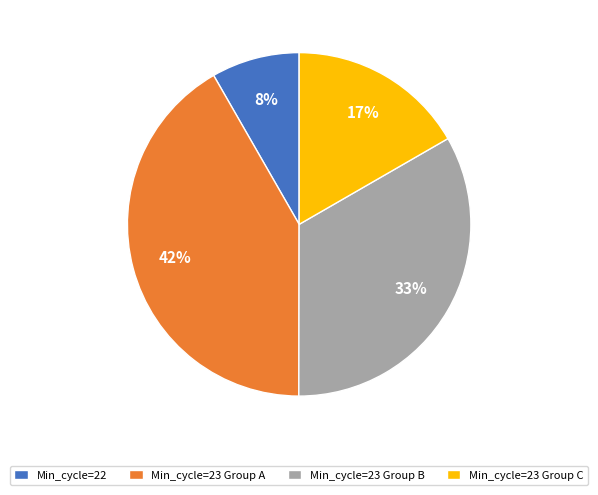

Do Min_cycle=22 and Min_cycle=23 Group C together represent more than half of the pie?

No